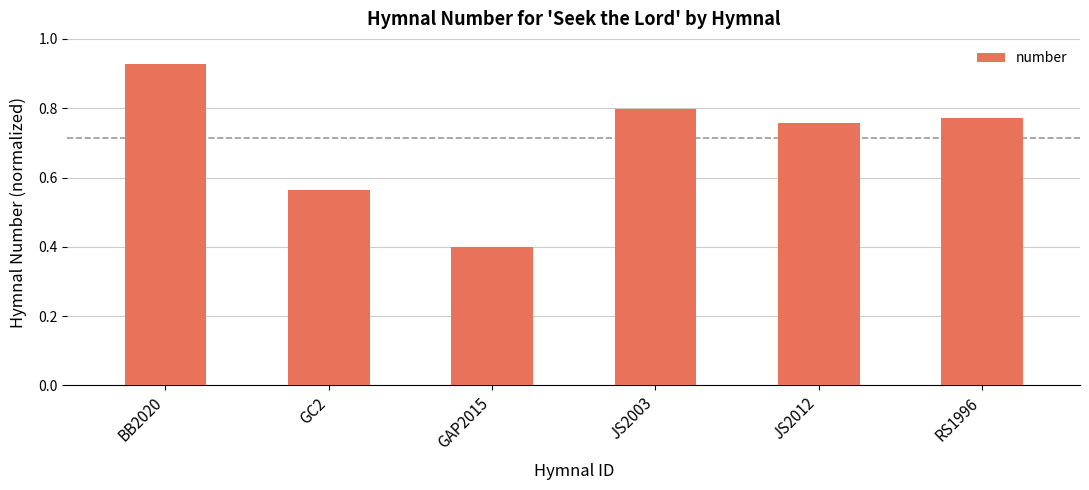

What is the smallest value displayed?

0.4